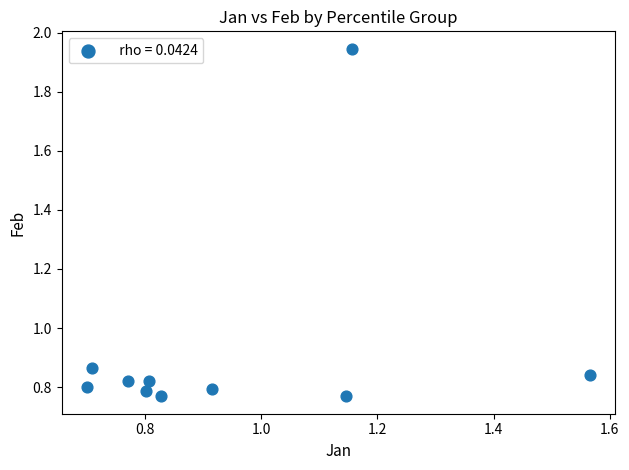

What is the range of Y values (max minus min)?

1.2